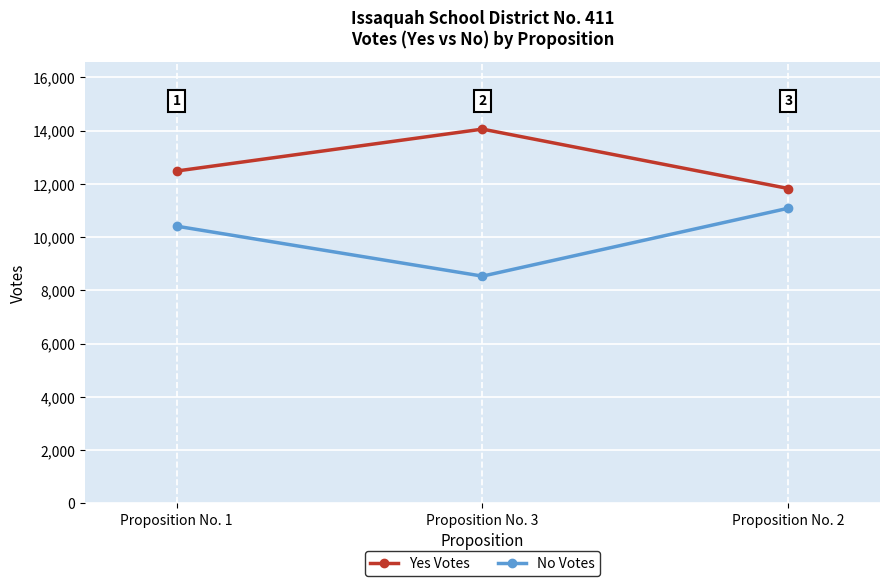

What are all the series names shown in the legend?

Yes Votes, No Votes